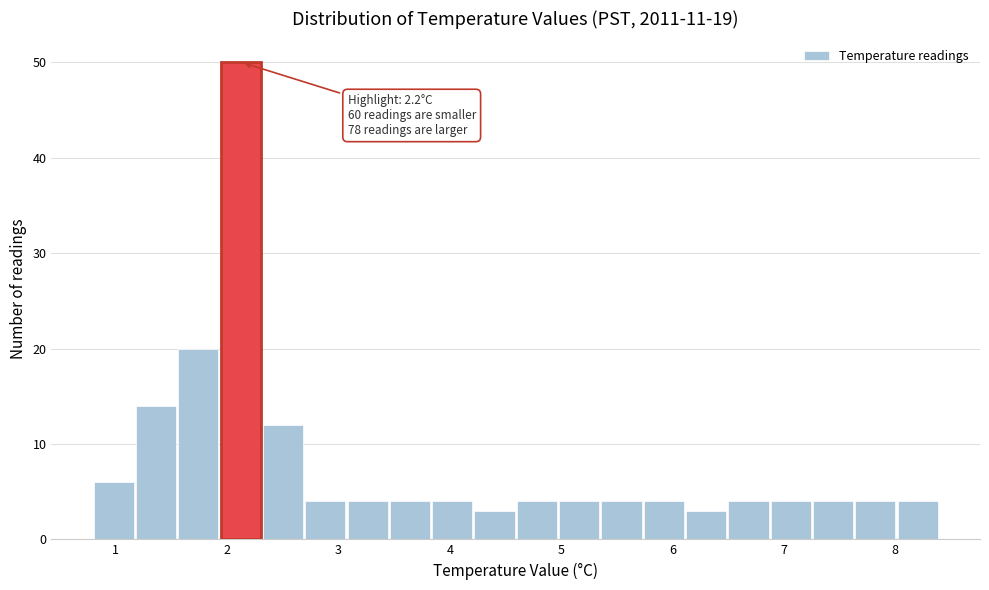

Read against the x-axis, roughly where is the centre of the tallest bar?

2.1